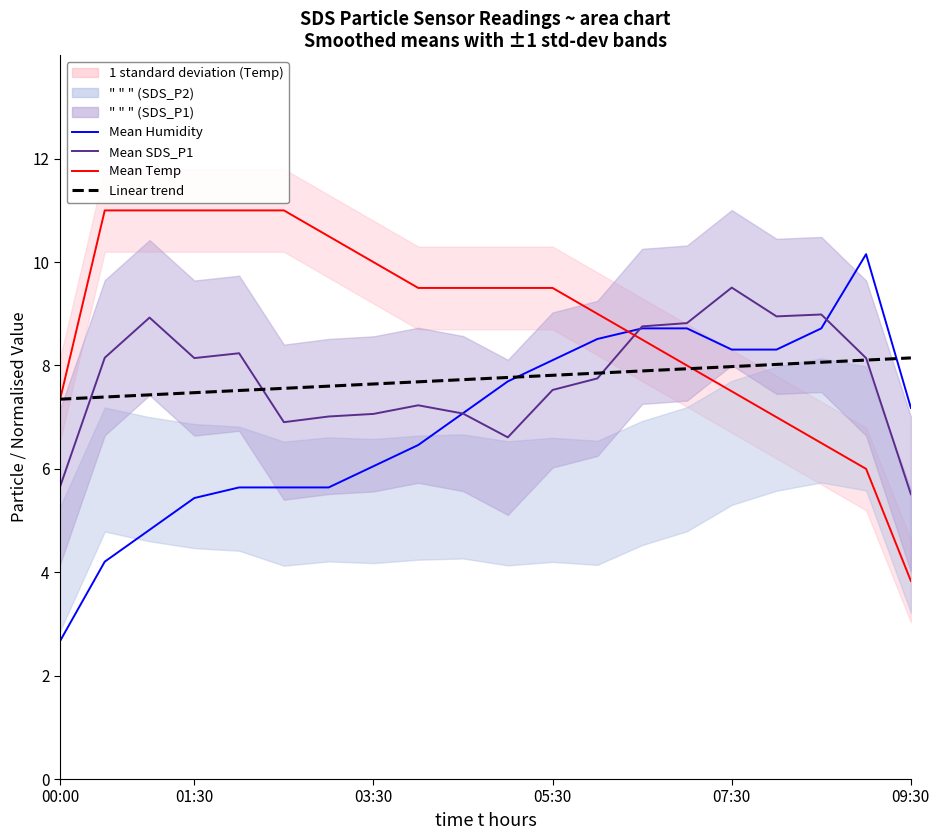

At how many categories does at least one series exceed 10?

8